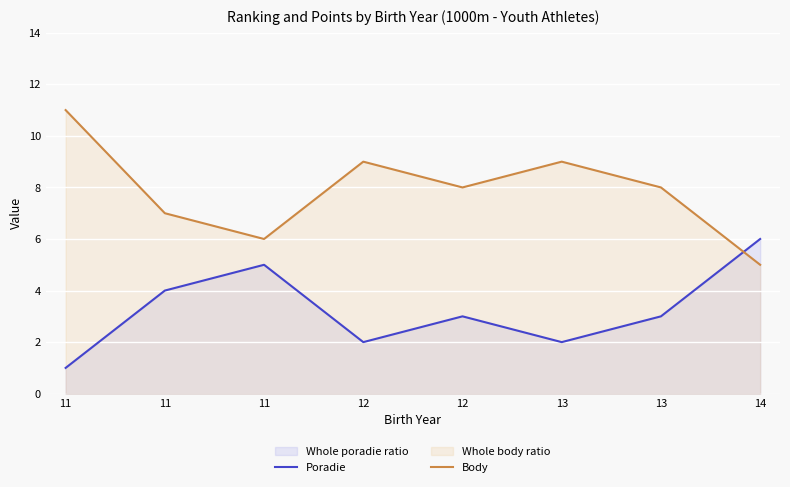

At which category is the sum across all series the highest?

11